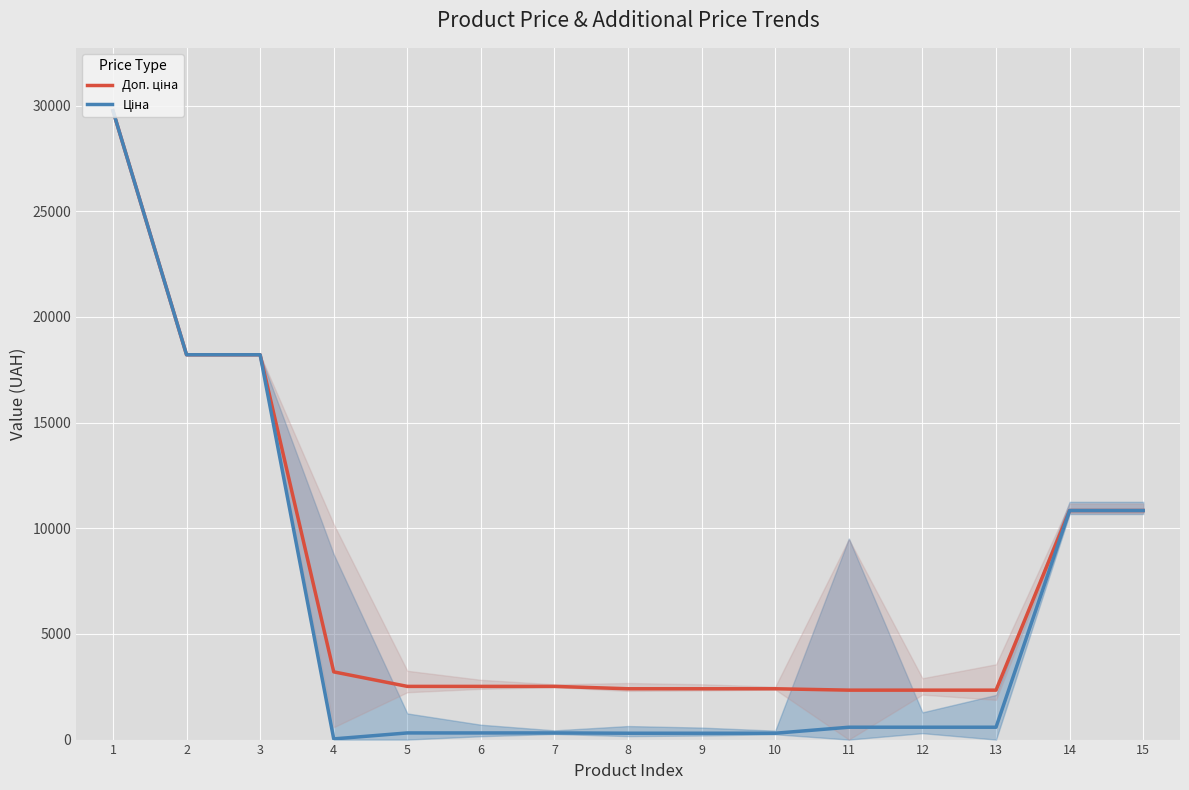

At how many categories does at least one series exceed 19121?

1